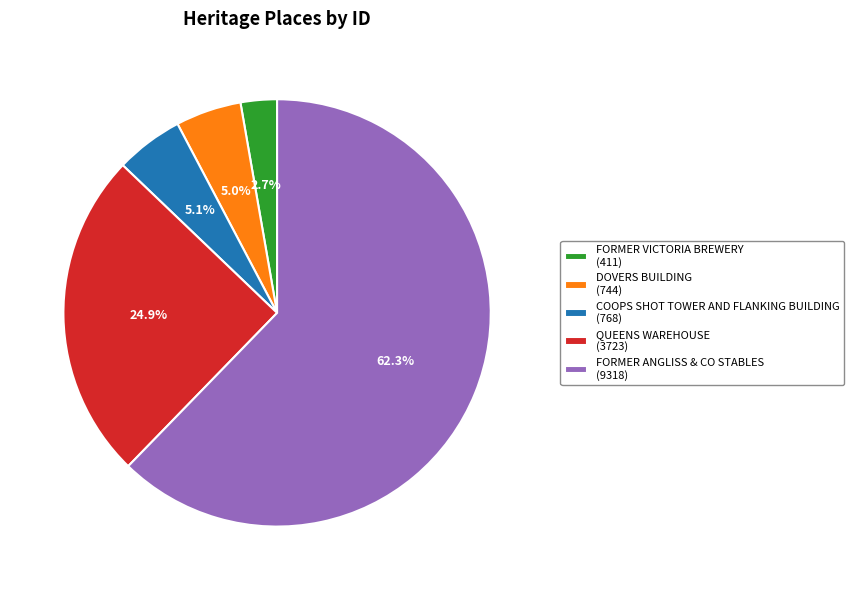

Which category has the biggest portion of the pie?

FORMER ANGLISS & CO STABLES